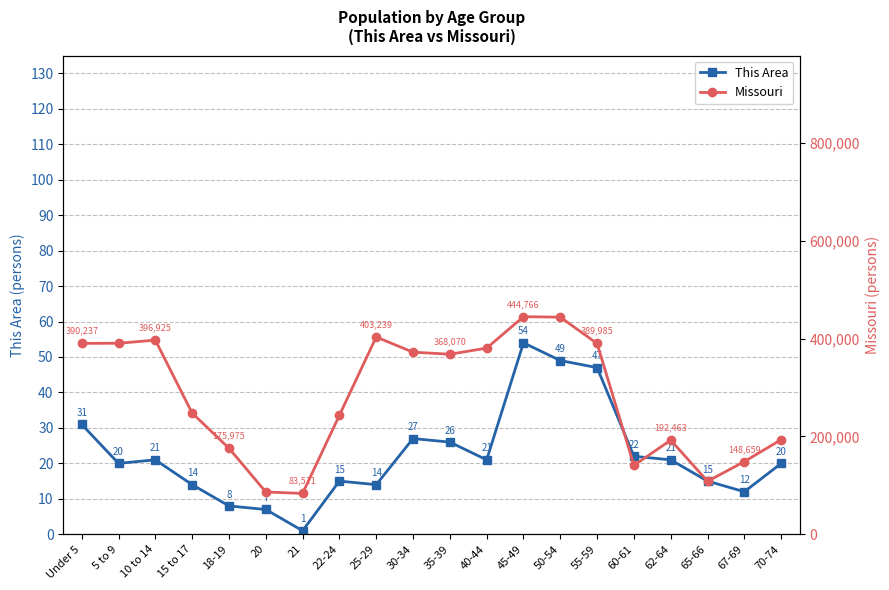

How many distinct data groups are displayed?

2